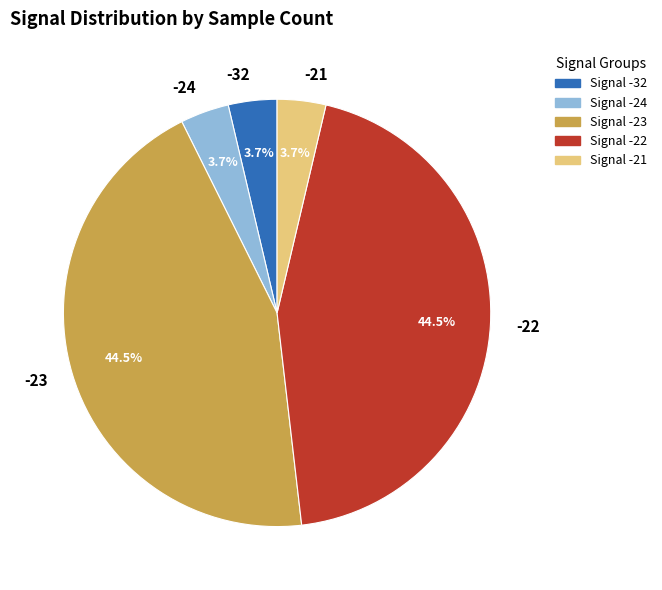

What is the ratio of the value at -22 to the value at -23?

1.0